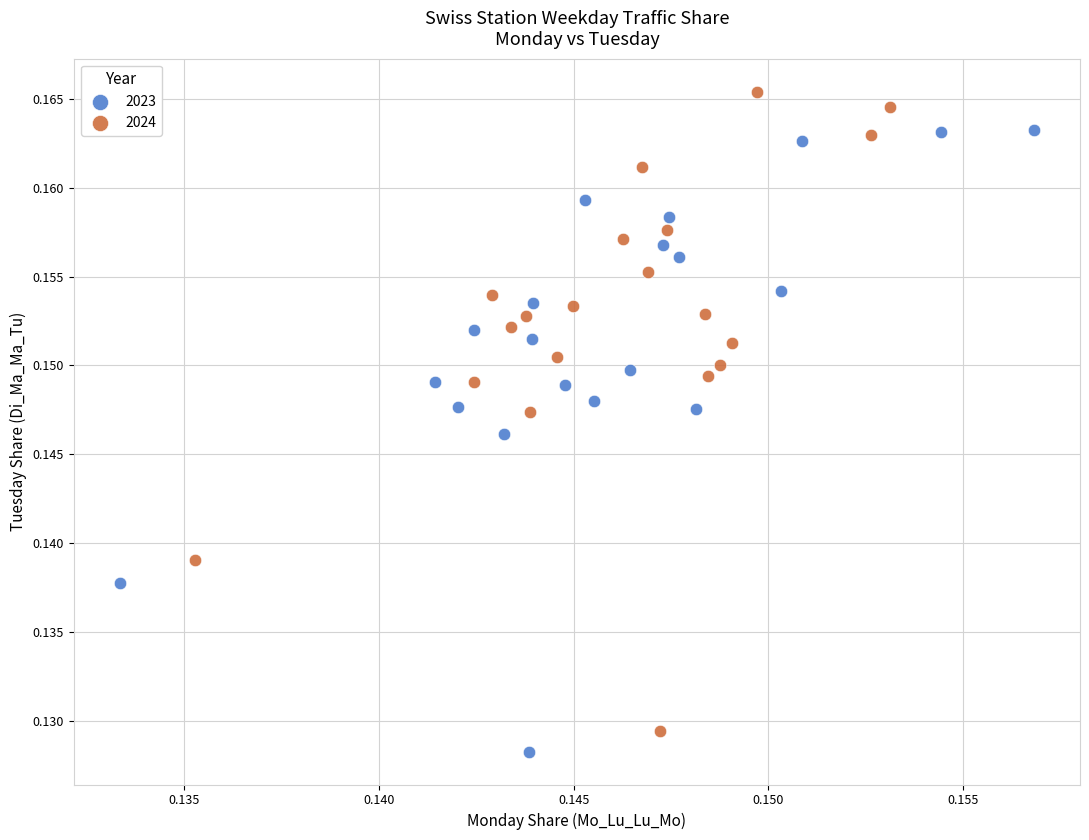

Which series contains the highest Y value?

2024